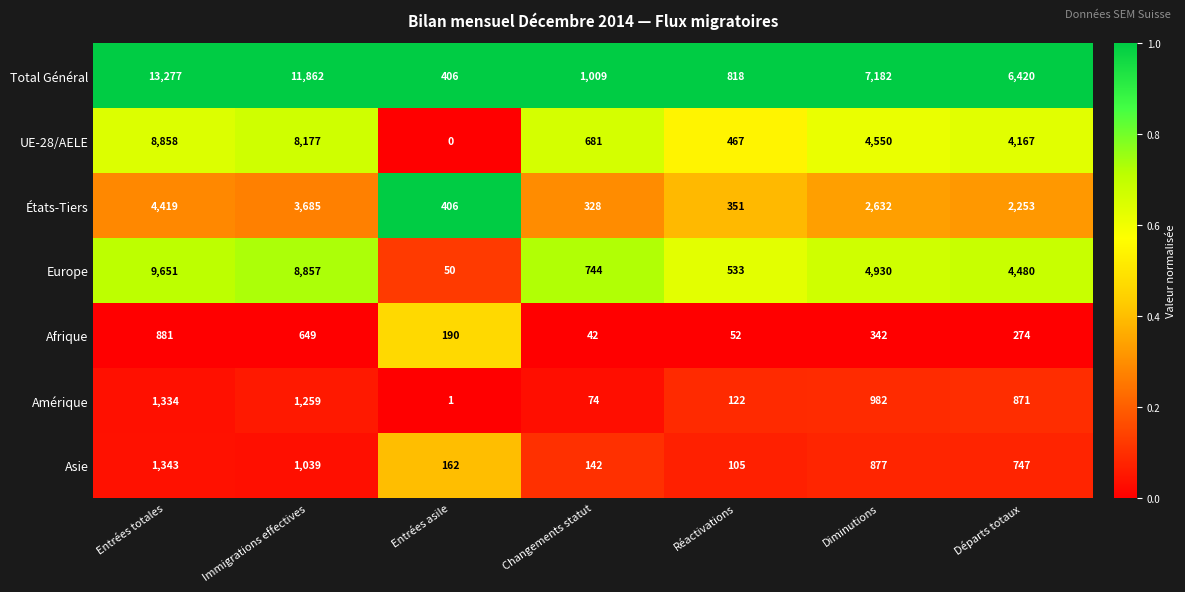

The États-Tiers series shows 2568 at Immigrations effectives. True or false?

False